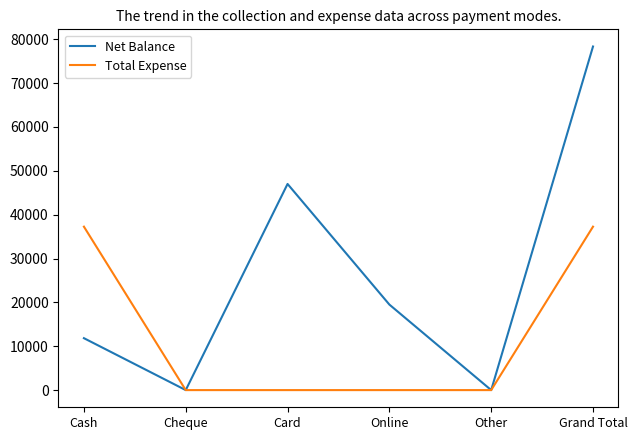

Reading right to left, extract all data points from this chart.

Net Balance: 78338	0	19500	47000	0	11838
Total Expense: 37262	0	0	0	0	37262